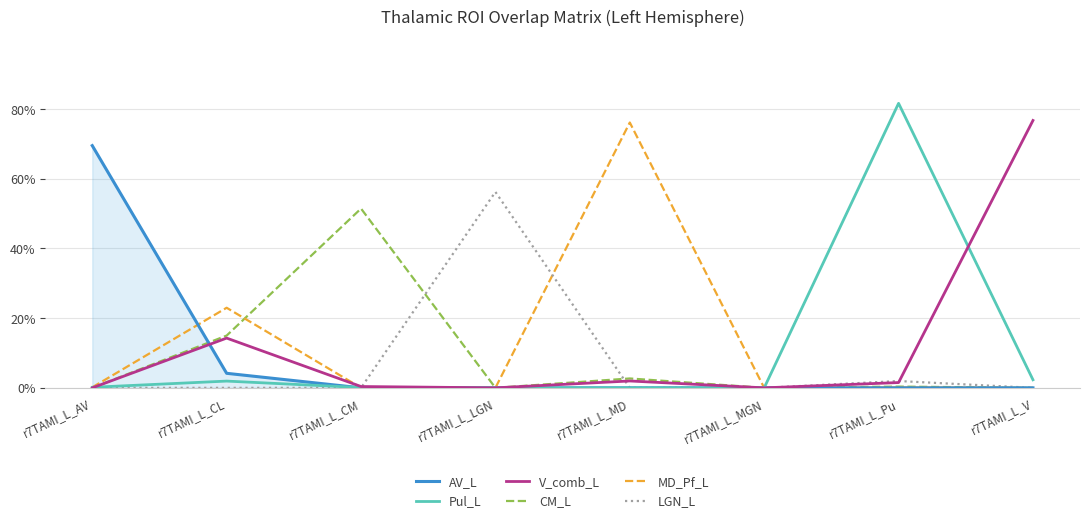

Between r7TAMI_L_MGN and r7TAMI_L_V, which series saw the biggest shift?

V_comb_L